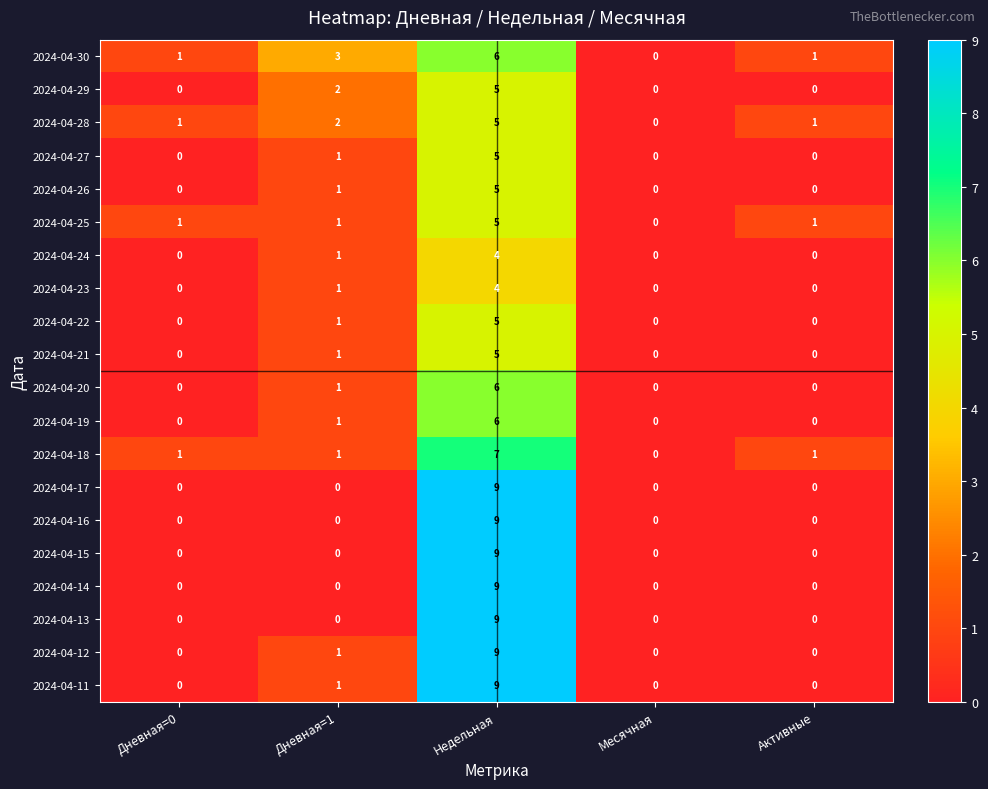

What is the total value across all series at Дневная=1?

19